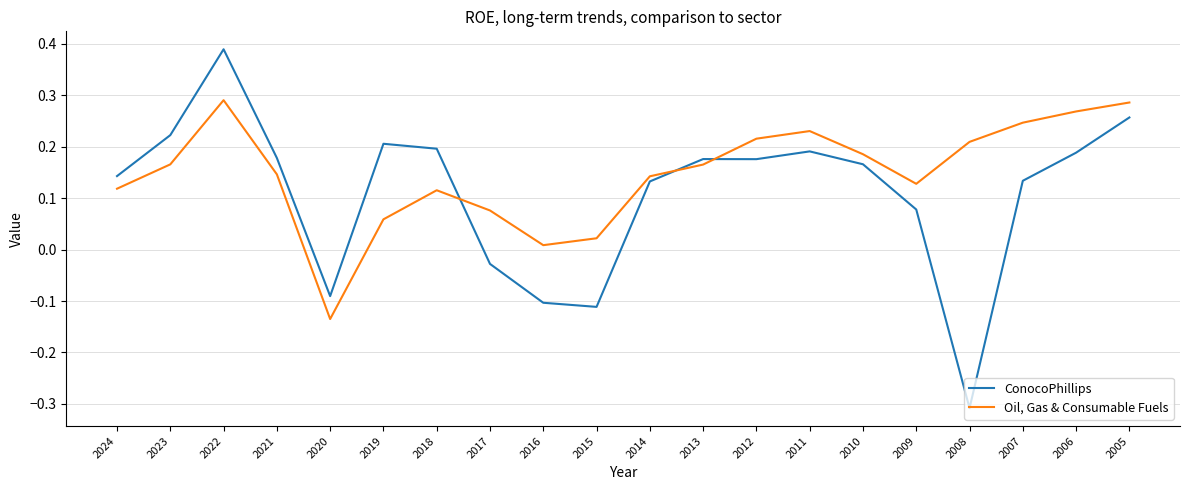

At which label does Oil, Gas & Consumable Fuels reach its minimum?

2020